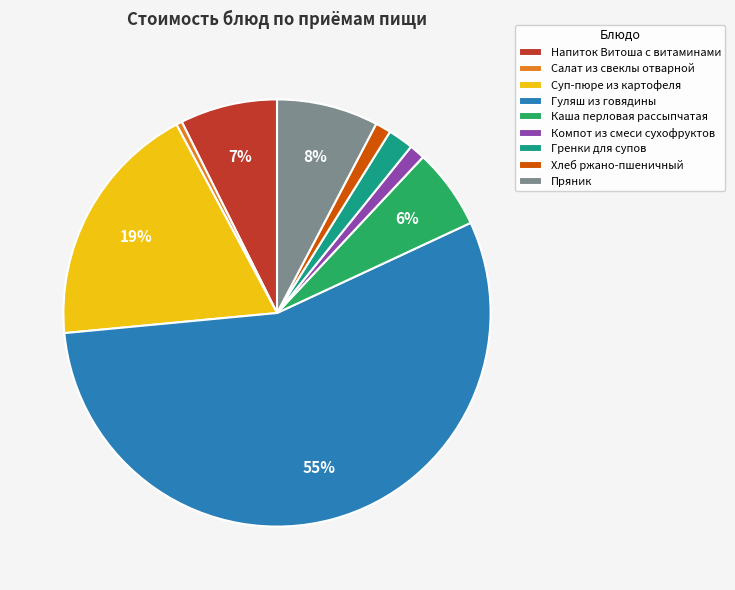

Does any single category account for the majority?

Yes